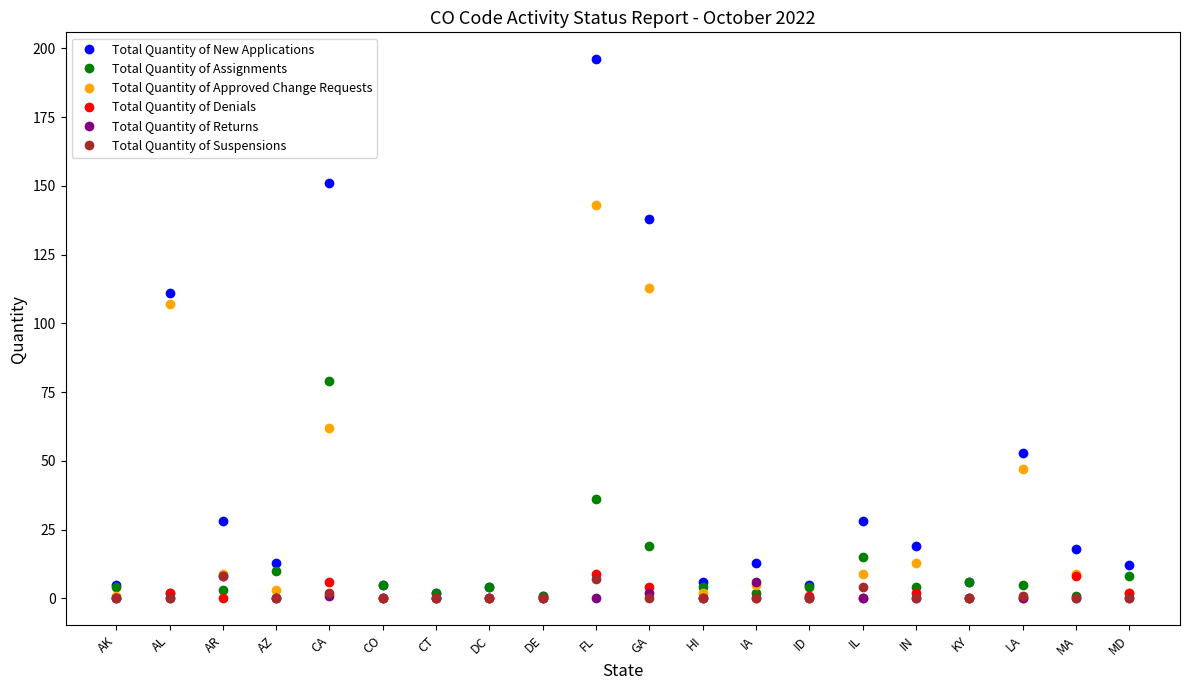

Is this an area chart (filled region under the line)?

No